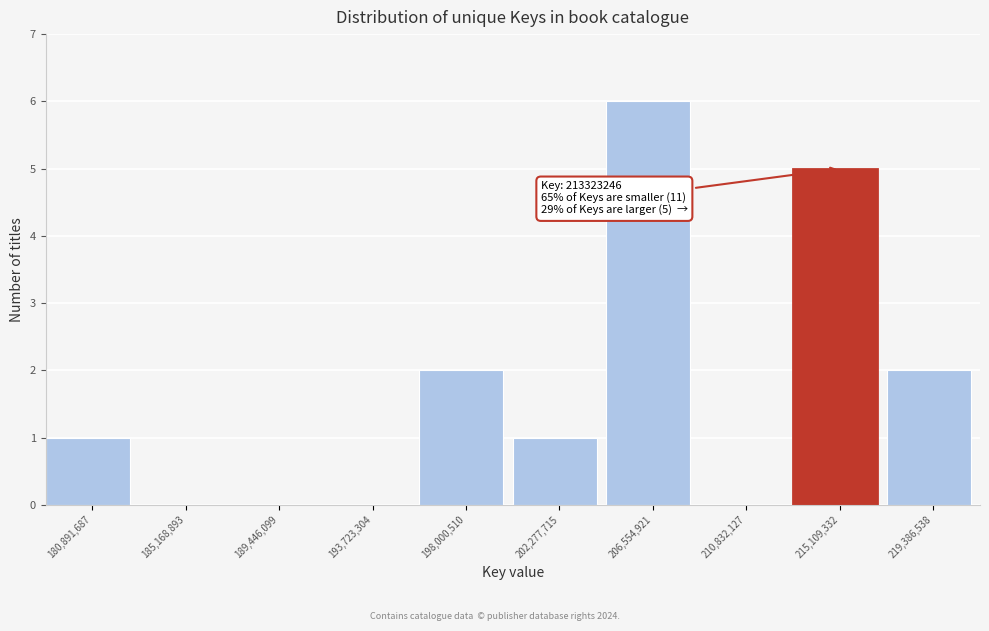

Over which range of the x-axis is the bar tallest?

204500000 to 208500000